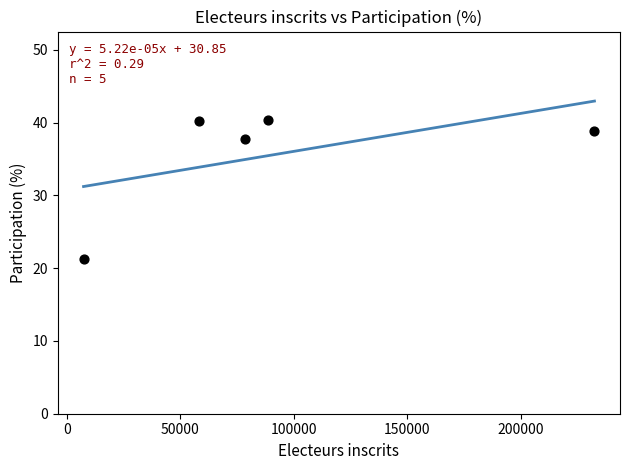

What Y value in the scatter plot is closest to 30?

37.8